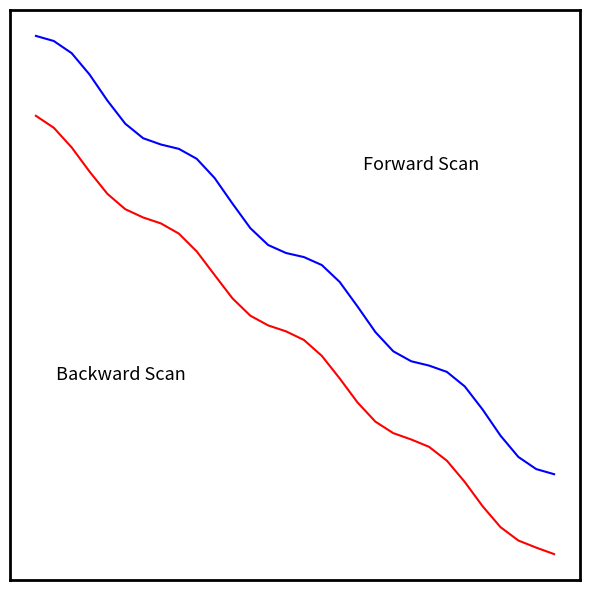

Does the chart have visible grid lines?

No